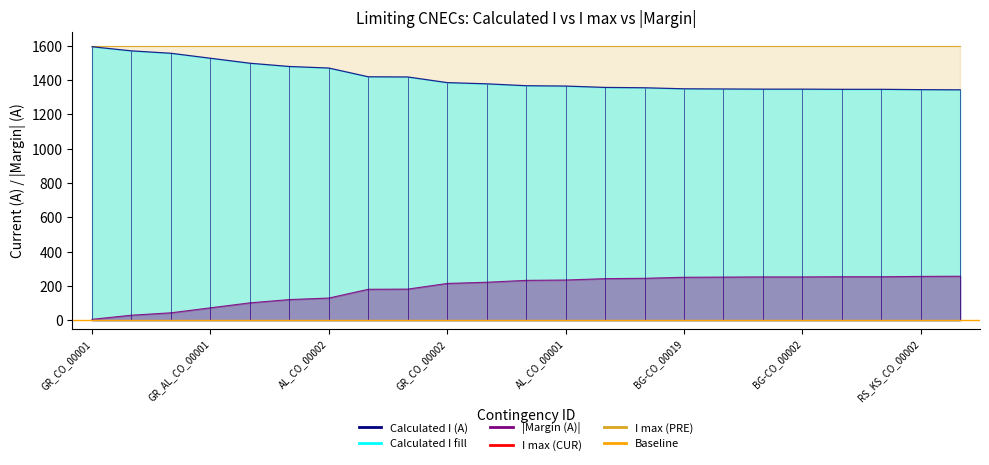

At which category is the sum across all series the highest?

GR_CO_00001